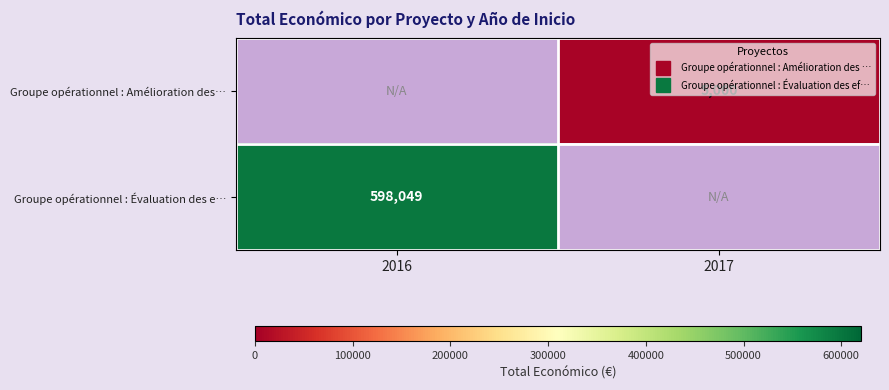

Which category has the highest value across all series?

2016